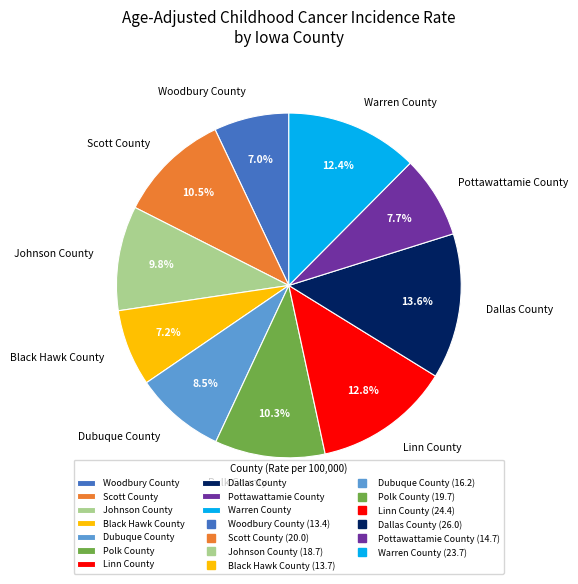

How many slices are in this pie chart?

10